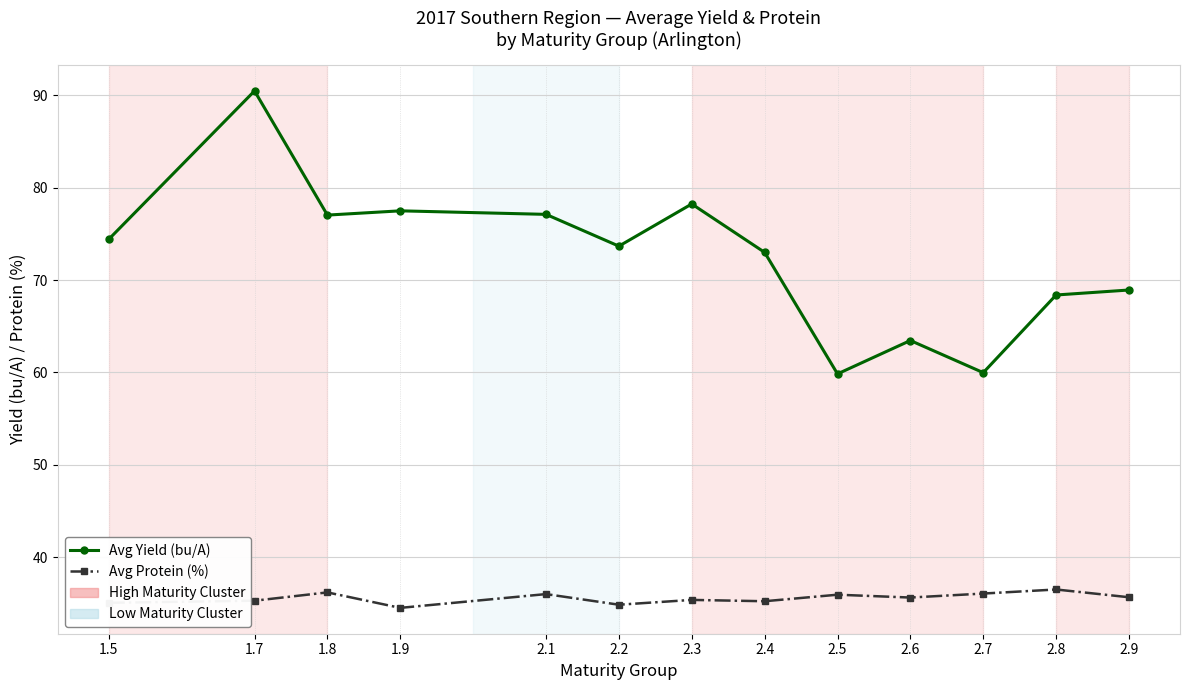

What position from the right is 1.7?

12